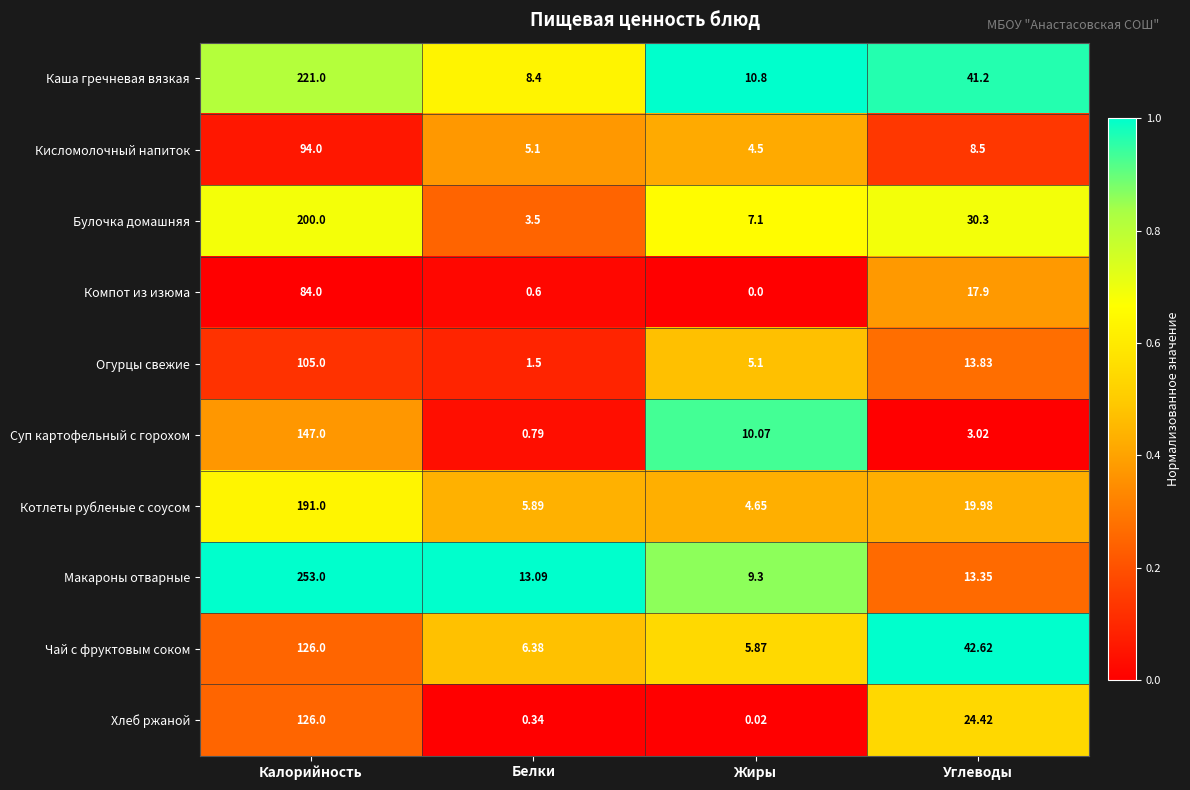

At which label does Чай с фруктовым соком first exceed 42?

Калорийность